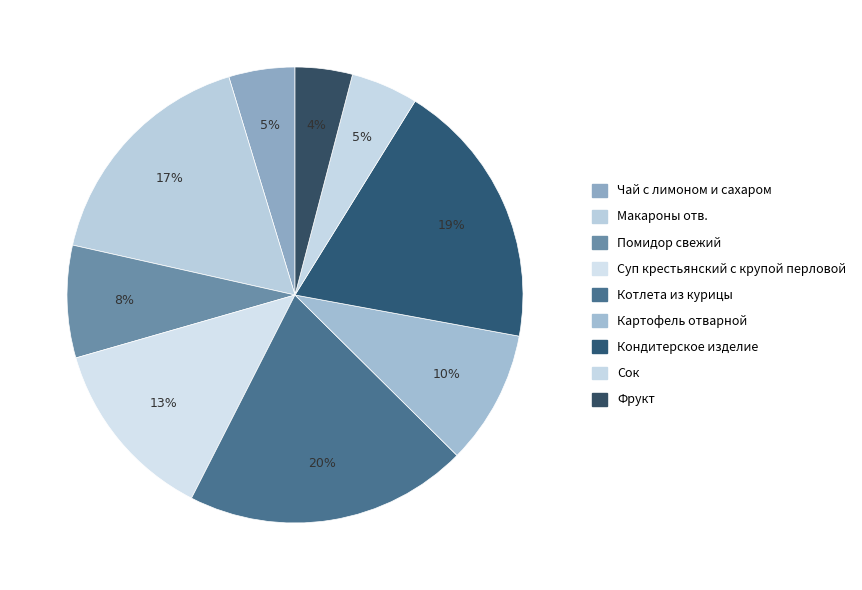

What percentage is the Макароны отв. slice, to the nearest percent?

17%